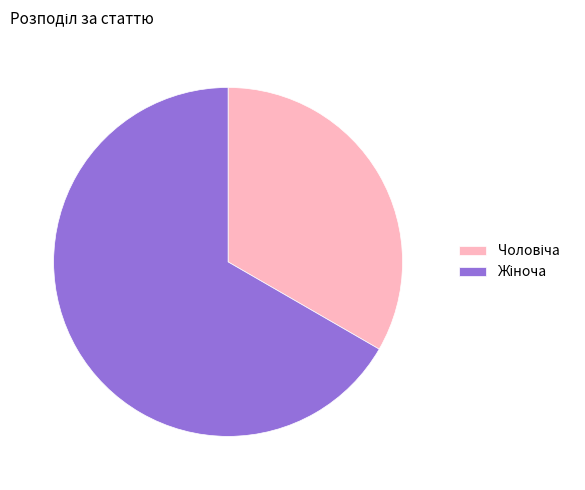

Is there any slice that represents more than half of the pie?

Yes